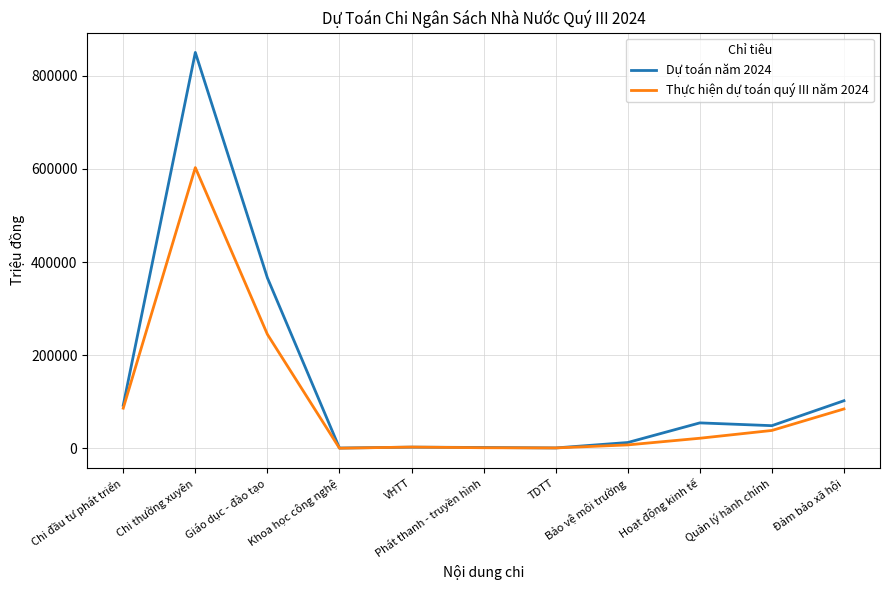

What is the maximum value for Dự toán năm 2024?

850367.0